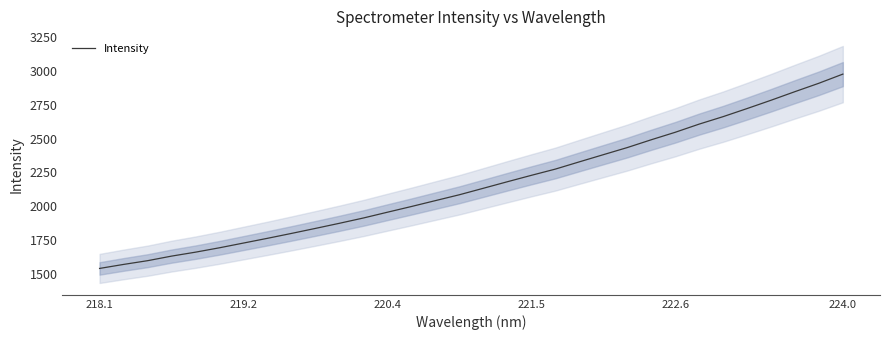

Is it true that Intensity equals 585.6 at 218.1?

False